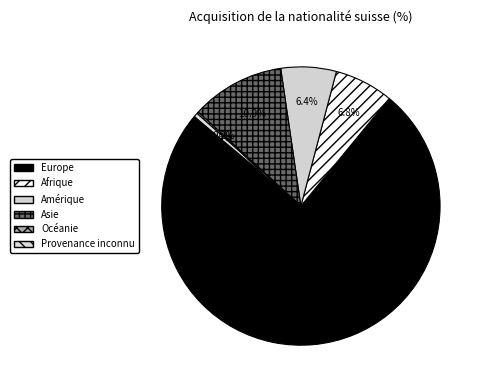

Does Amérique account for over 50% of the chart?

No